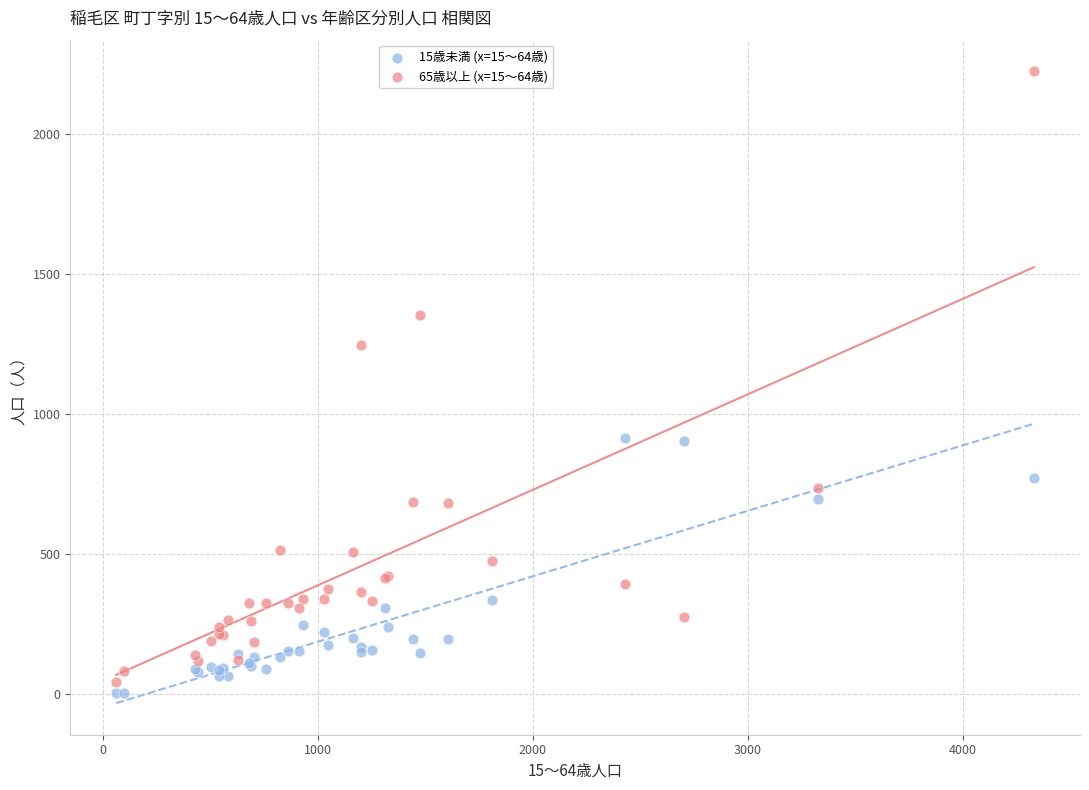

Which series has the widest spread of Y values?

65歳以上 (x=15～64歳)